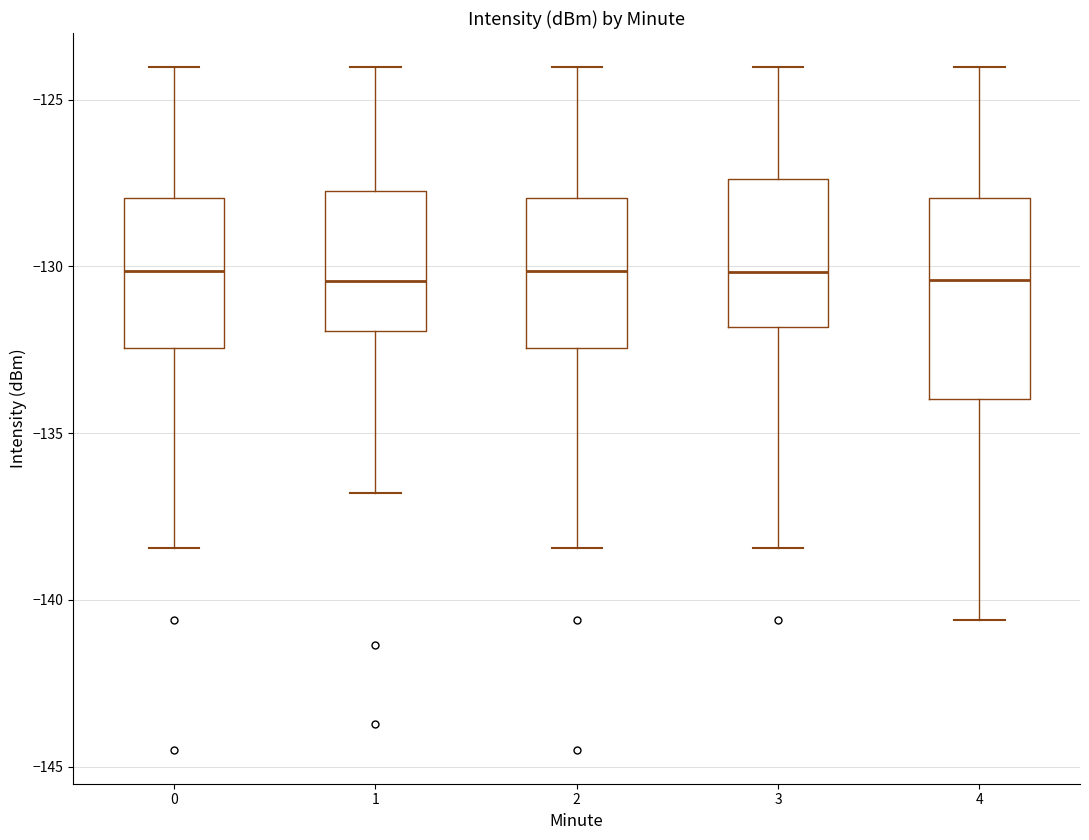

Reading left to right, read every box against the y-axis: the position of its median line, the range the box covers, and the ends of its whiskers. The values are not printed on the chart, so give them approximately, as read against the axis.

0: median -130.0, box -132.5 to -128.0, whiskers -138.5 to -124.0
1: median -130.5, box -132.0 to -128.0, whiskers -137.0 to -124.0
2: median -130.0, box -132.5 to -128.0, whiskers -138.5 to -124.0
3: median -130.0, box -132.0 to -127.5, whiskers -138.5 to -124.0
4: median -130.5, box -134.0 to -128.0, whiskers -140.5 to -124.0